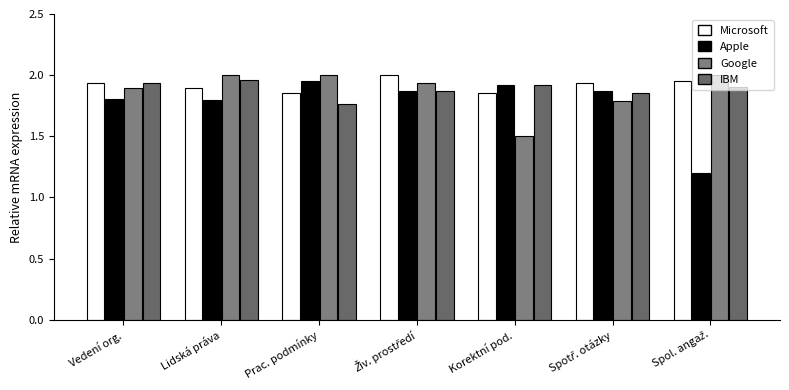

Which series has the largest total across all categories?

Microsoft